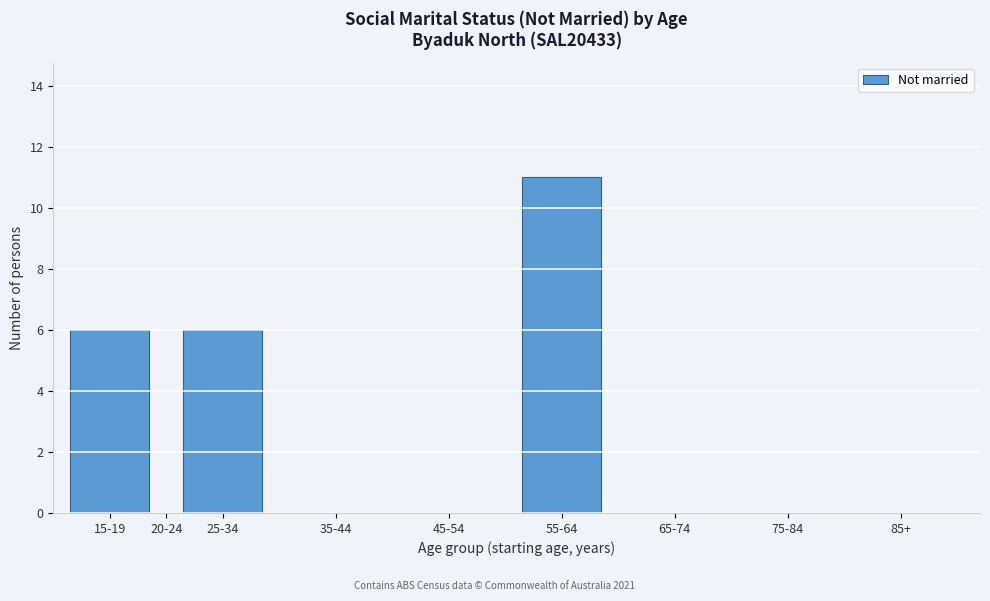

Reading left to right, what are all the values shown in this chart?

15-19=6	20-24=0	25-34=6	35-44=0	45-54=0	55-64=11	65-74=0	75-84=0	85+=0